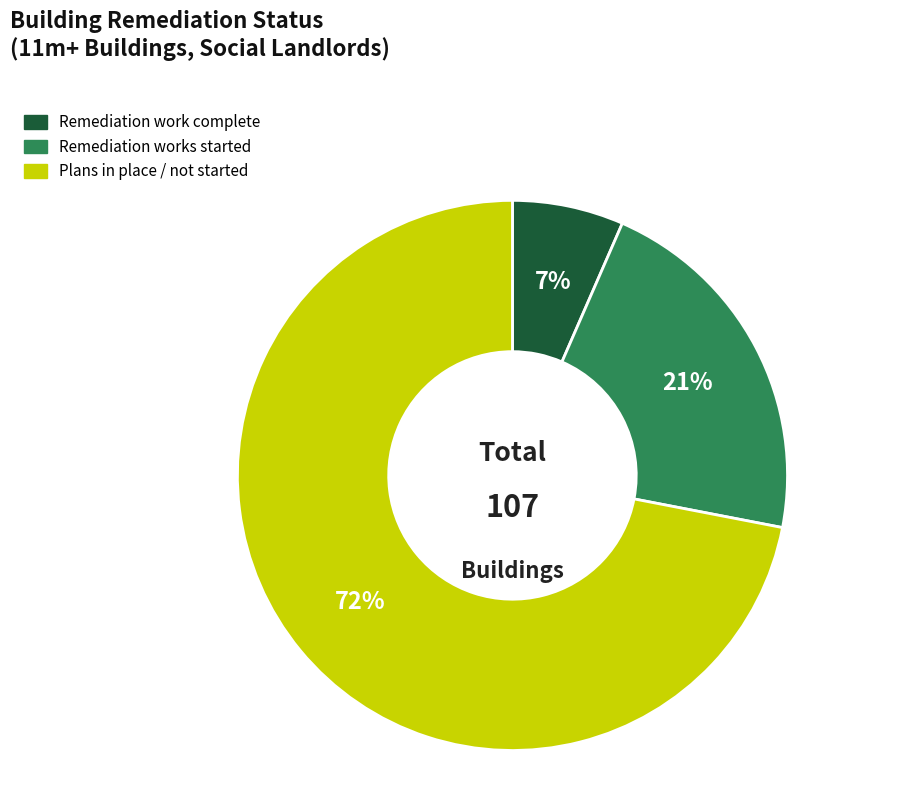

To the nearest percent, what is the average slice percentage?

33%